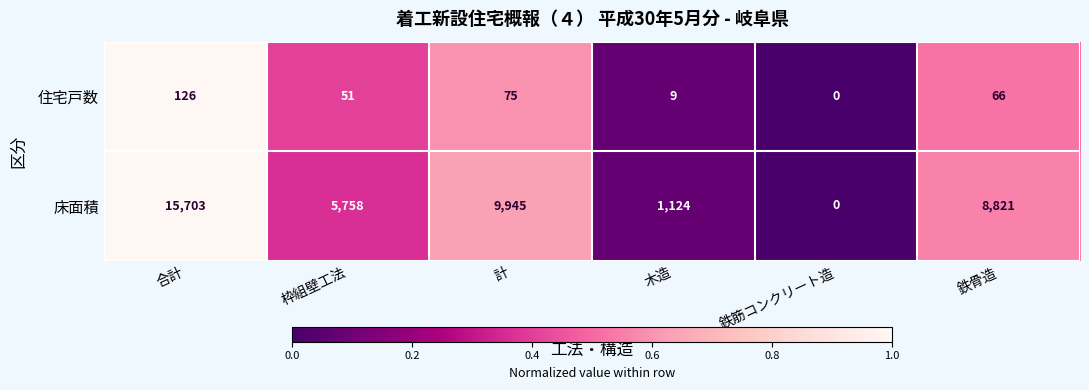

What is the total value across all series at 鉄骨造?

8887